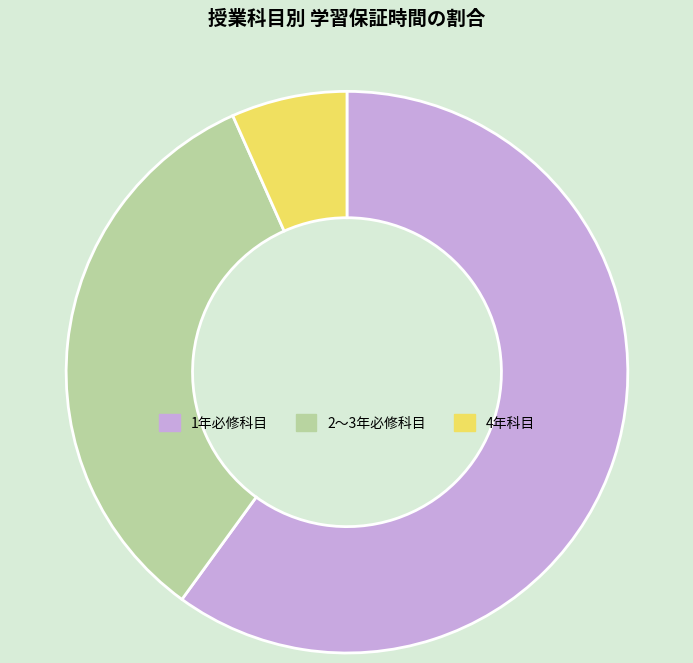

True or false: 2～3年必修科目 accounts for 41% of the total.

False